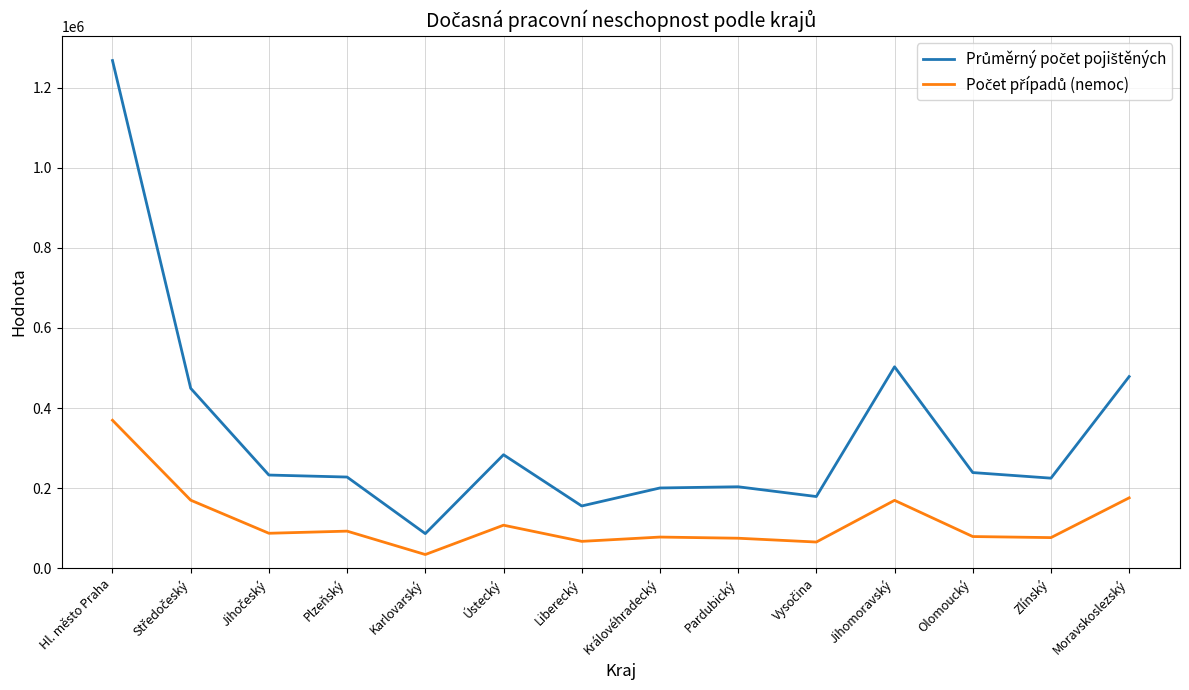

At which category is the sum across all series the highest?

Hl. město Praha